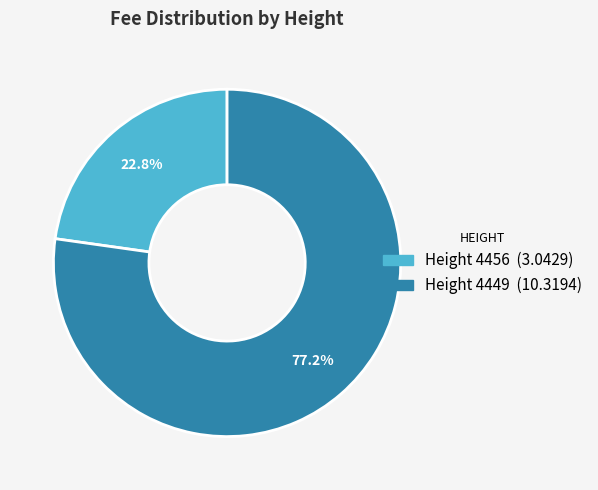

Is there any slice that represents more than half of the pie?

Yes